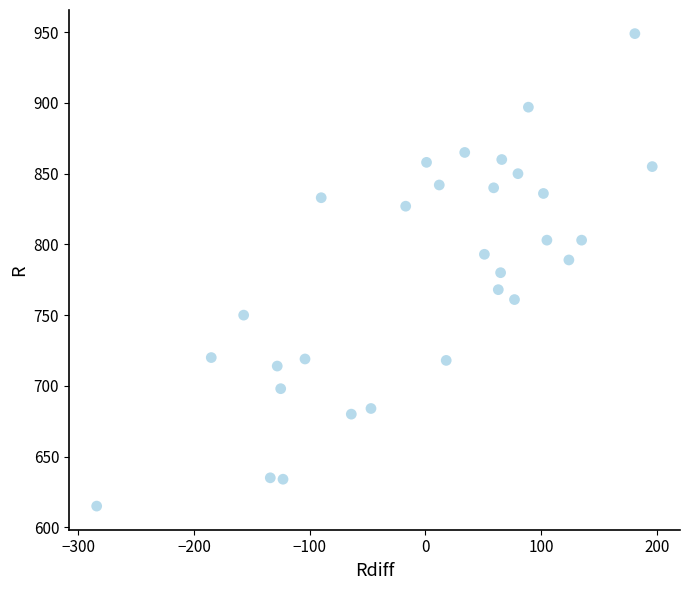

What is the range of Y values (max minus min)?

334